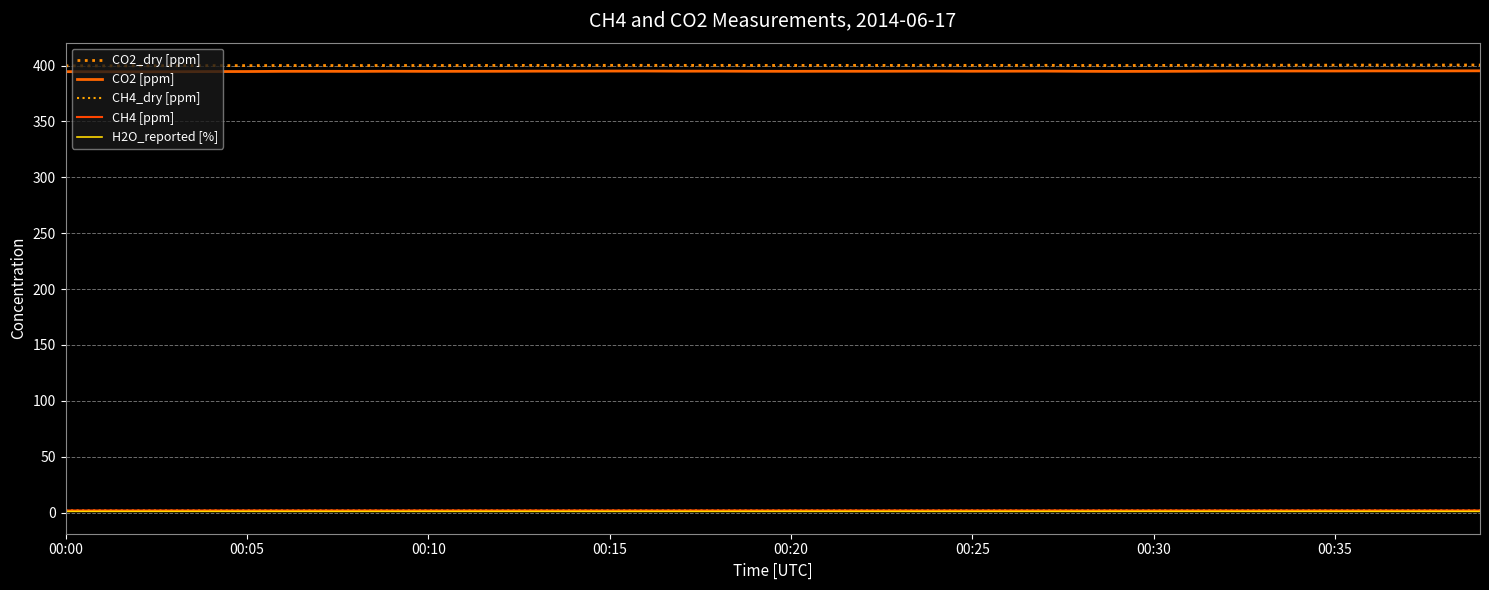

What is the average value of the CH4 [ppm] series?

1.9